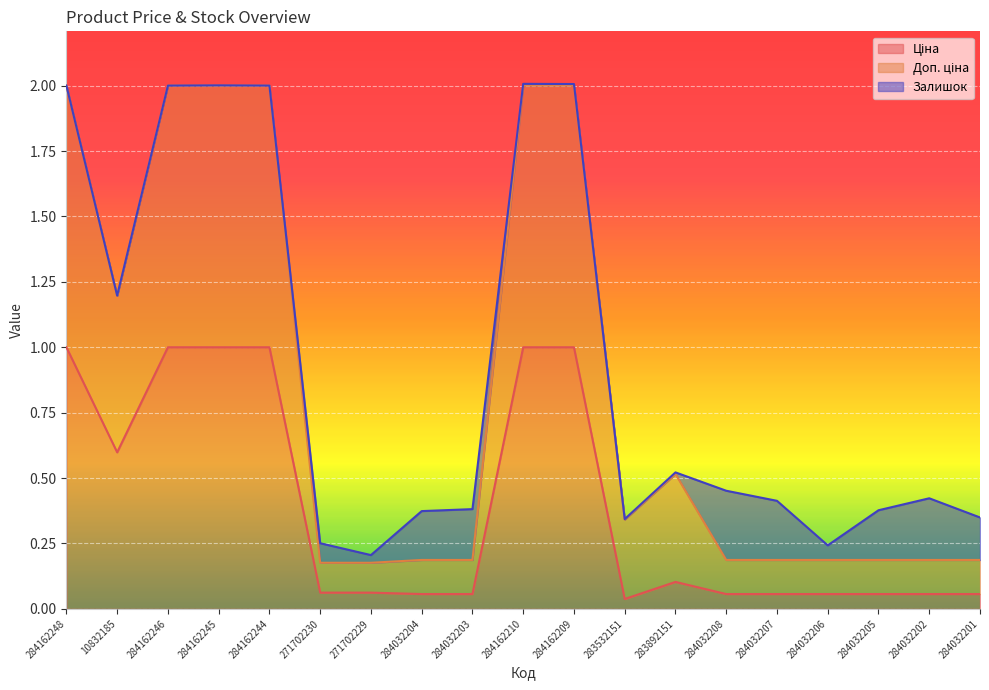

What is the total value across all series at 271702229?

0.2